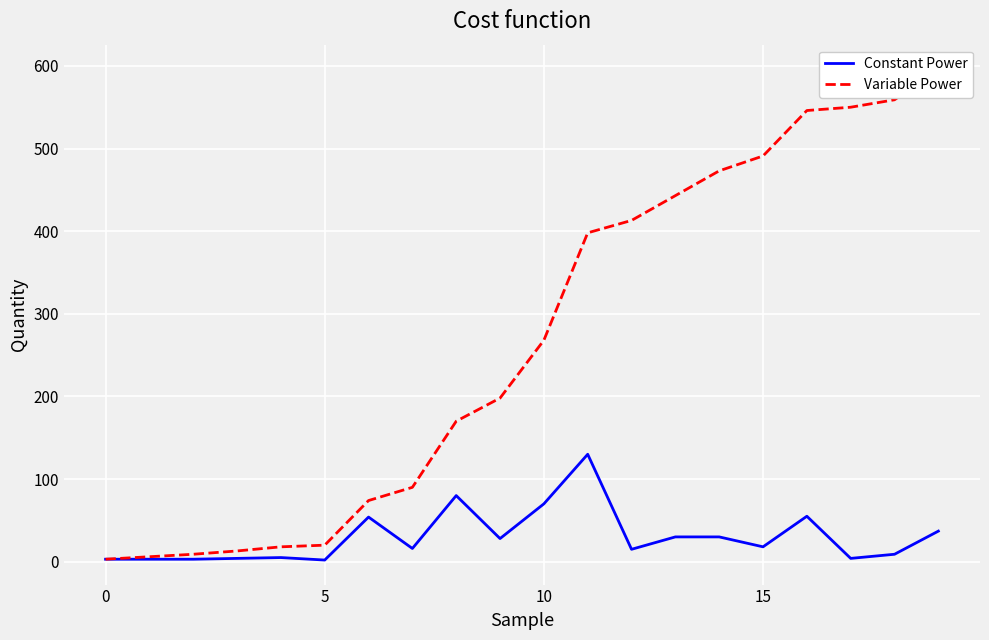

Which series has the largest total across all categories?

Variable Power